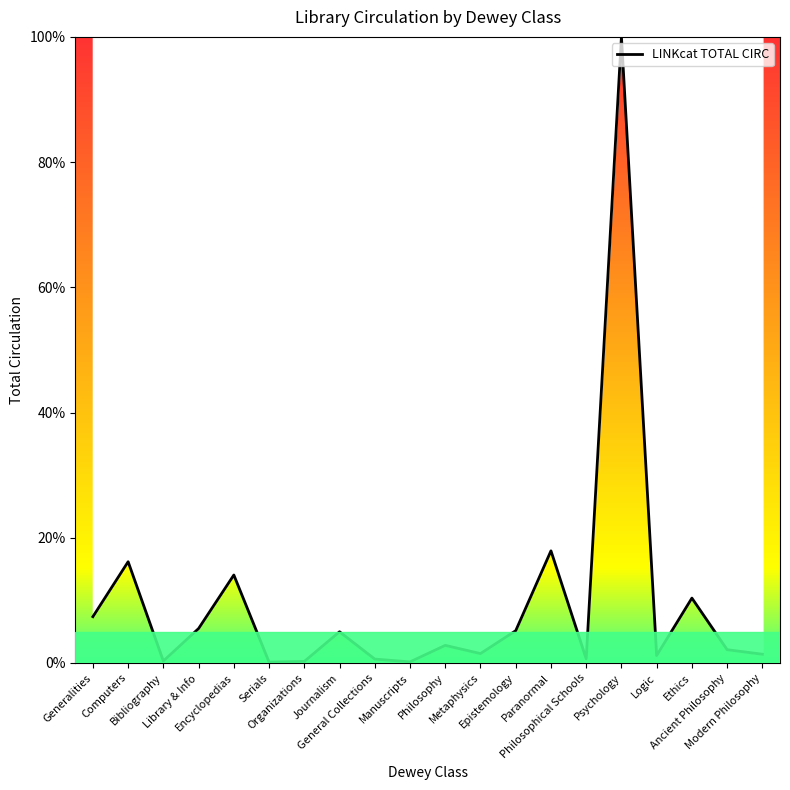

What is the maximum value shown in the chart?

100.0